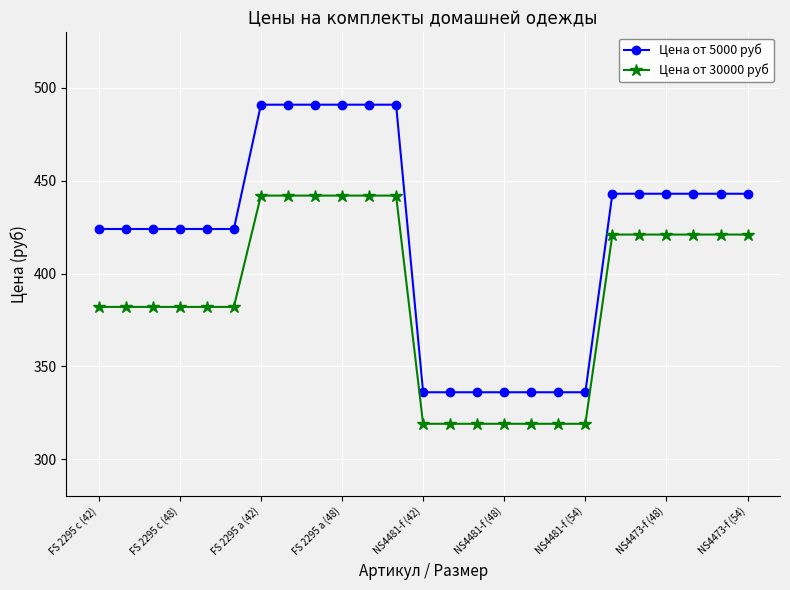

Which series has the largest total across all categories?

Цена от 5000 руб